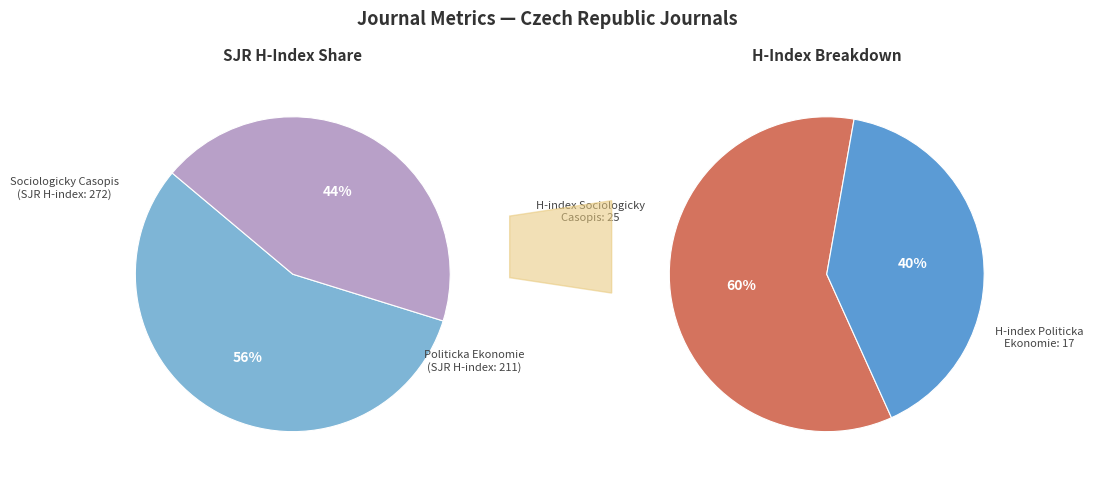

Does Politicka Ekonomie (Rank 2) represent more than half of the total?

No